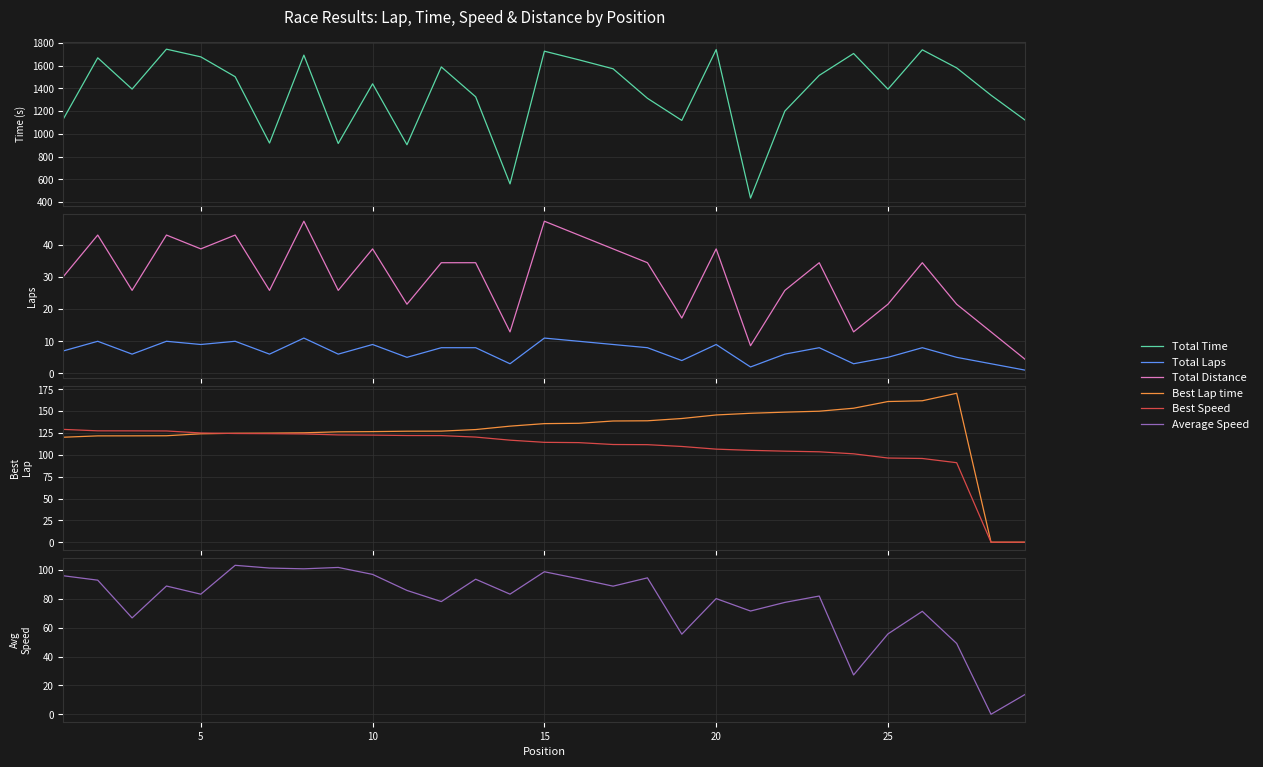

Is the value of Total Laps at 13 greater than the value of Average Speed at 22?

No